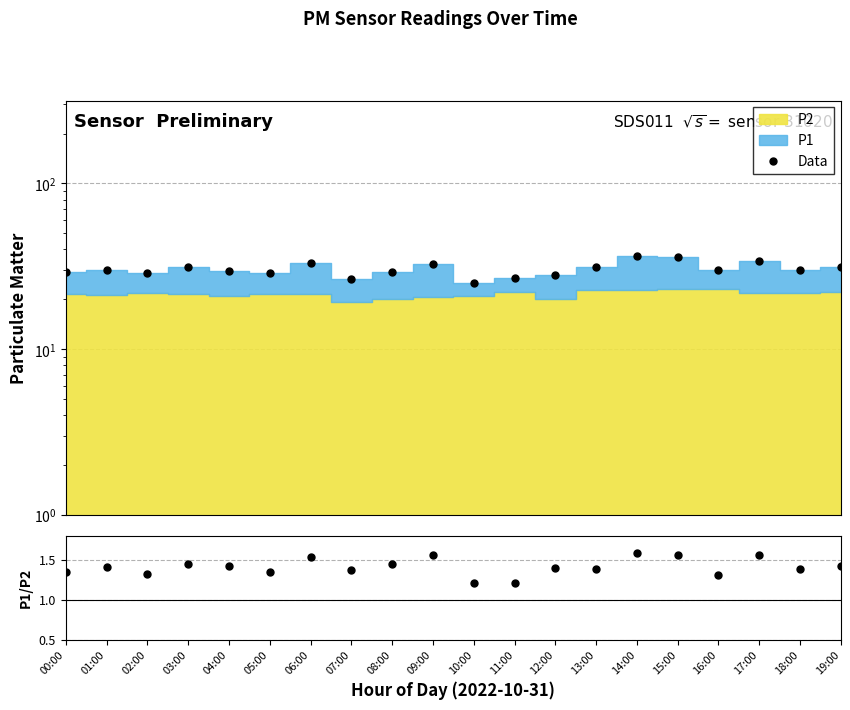

Which series has the largest total across all categories?

Data